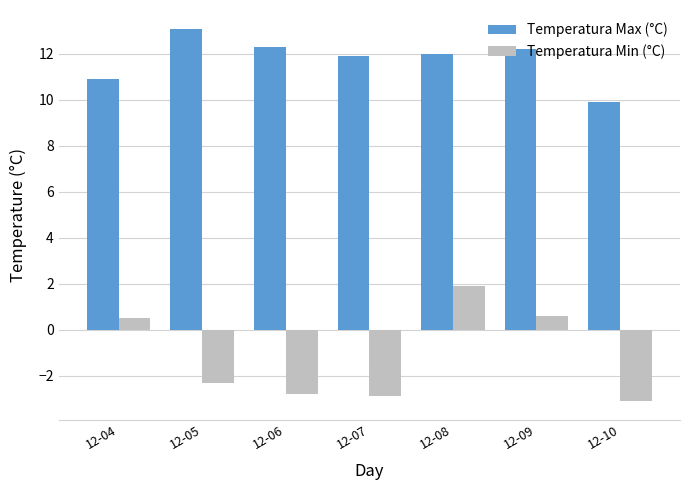

What is the minimum value for Temperatura Max (°C)?

9.9